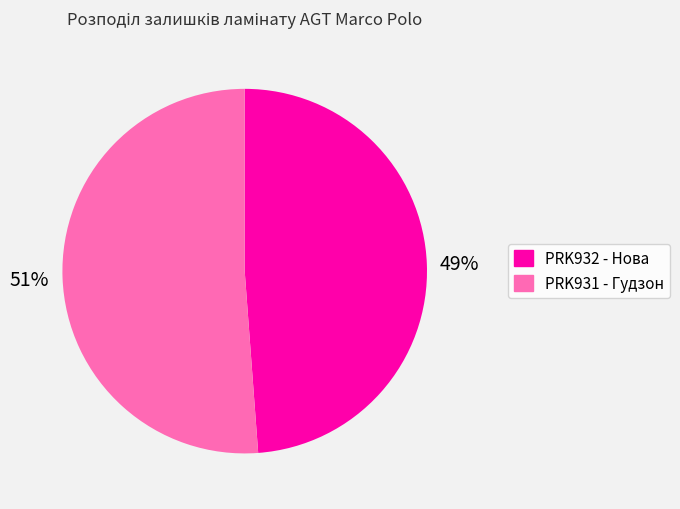

Count the number of slices in the pie.

2